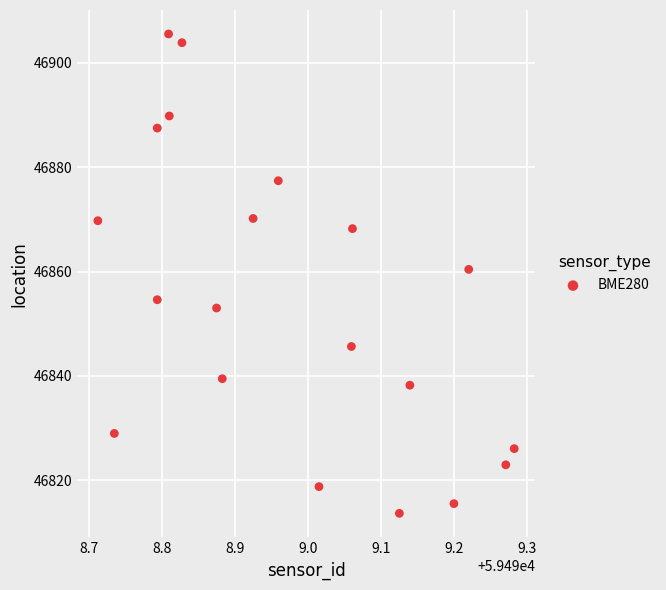

What is the range of X values (max minus min)?

0.6